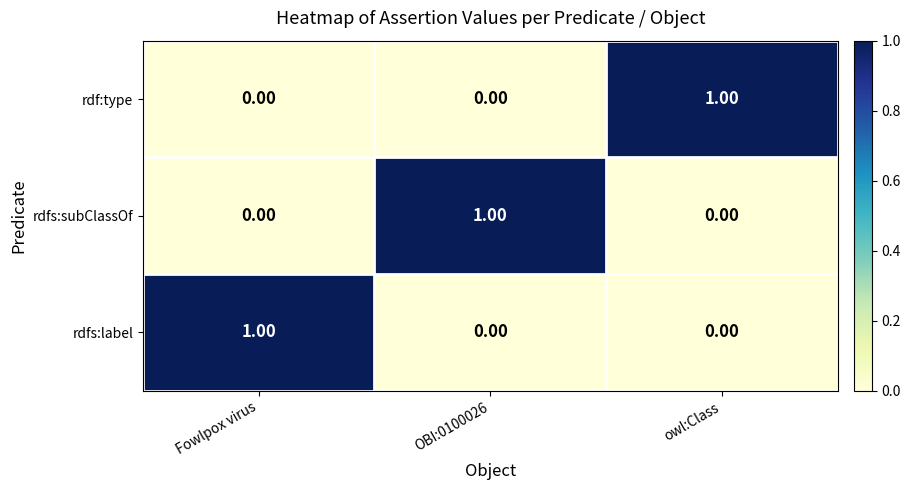

At which label does rdf:type reach its peak?

owl:Class